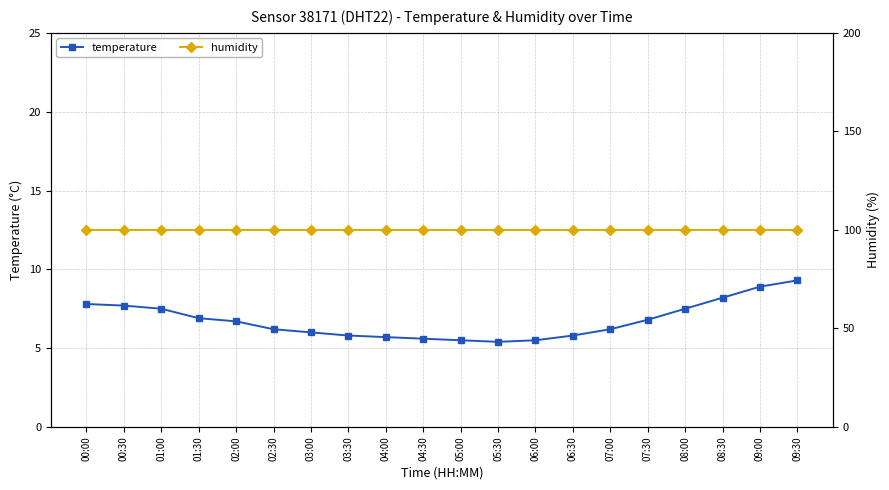

What is the lowest value of the temperature series?

5.4